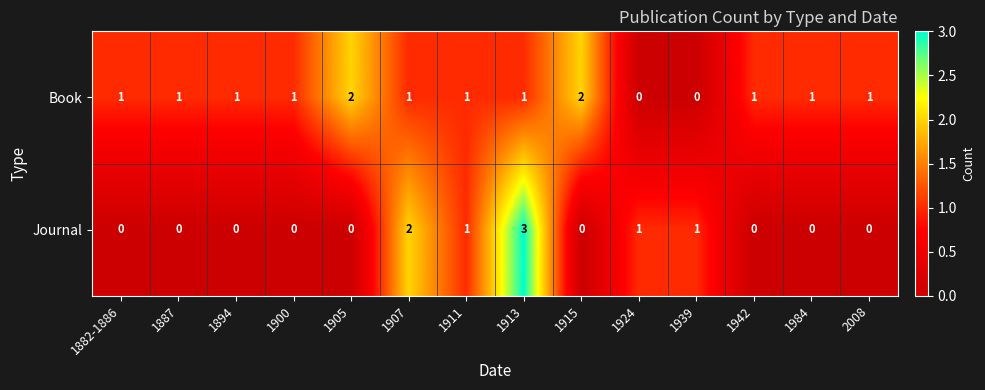

Which label corresponds to the largest value in the chart?

1913